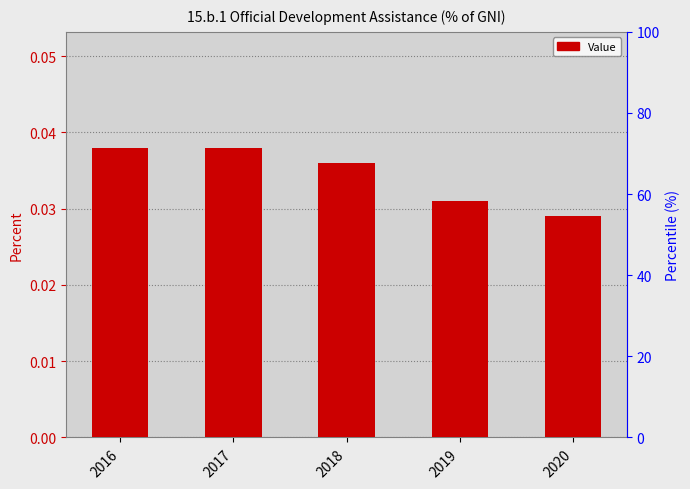

Are the bars horizontal?

No